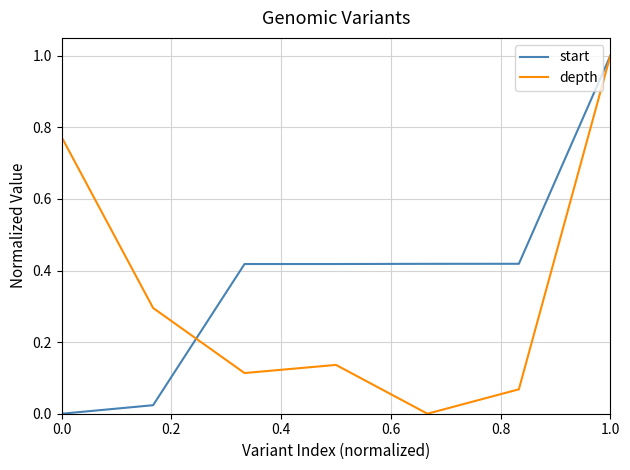

Which series has the largest total across all categories?

start